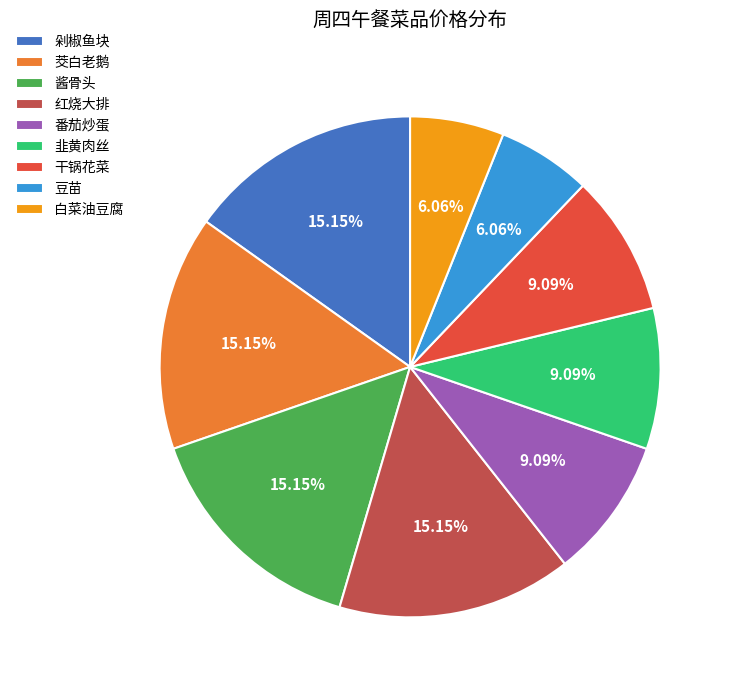

To the nearest percent, what percentage of the pie is 白菜油豆腐?

6%